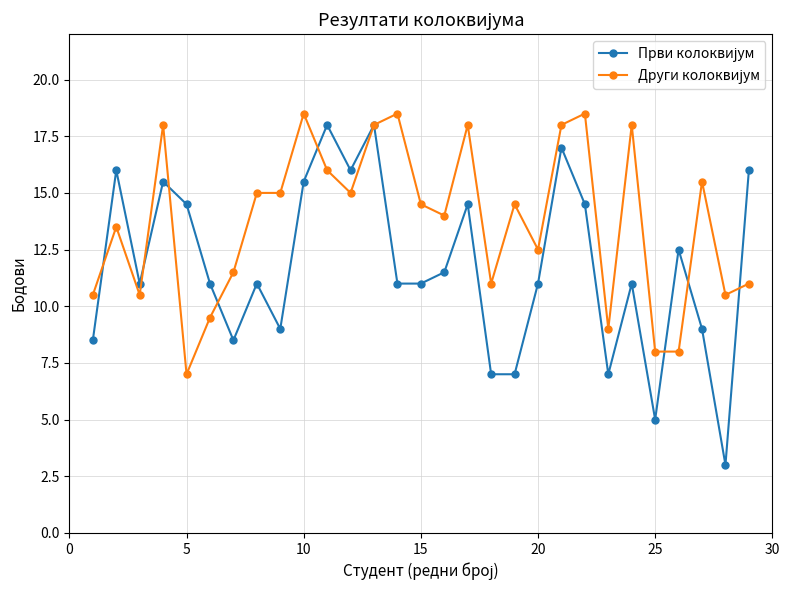

What is the smallest value displayed?

3.0